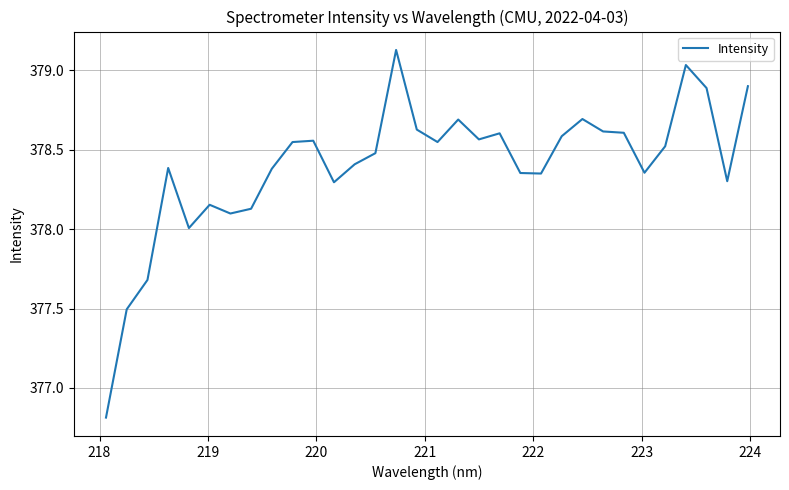

Does the chart have visible grid lines?

Yes